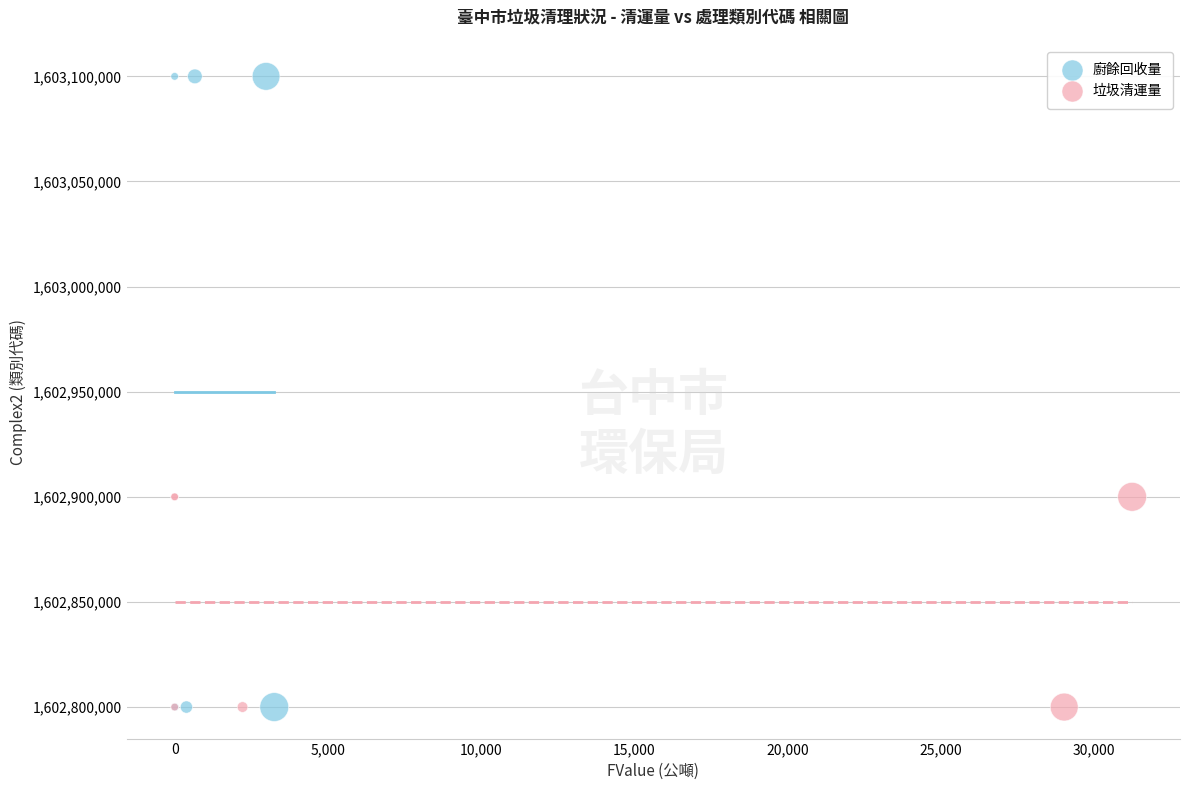

Which series has the largest Y range (max minus min)?

廚餘回收量